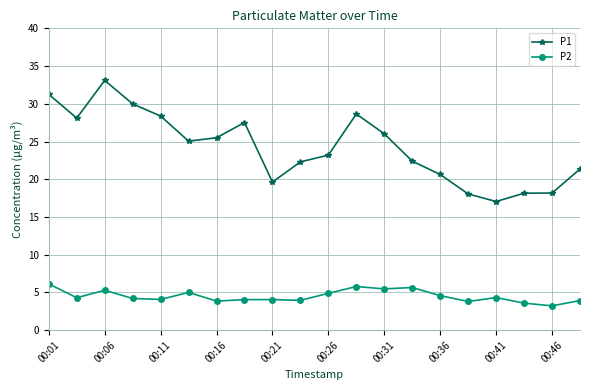

What is the value of the P2 point at the 1st from the left?

6.1